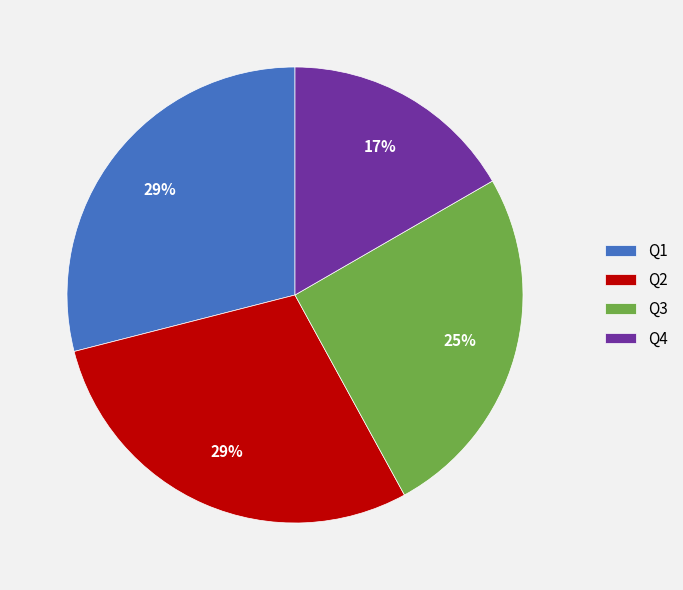

Which category has the smallest portion of the pie?

Q4